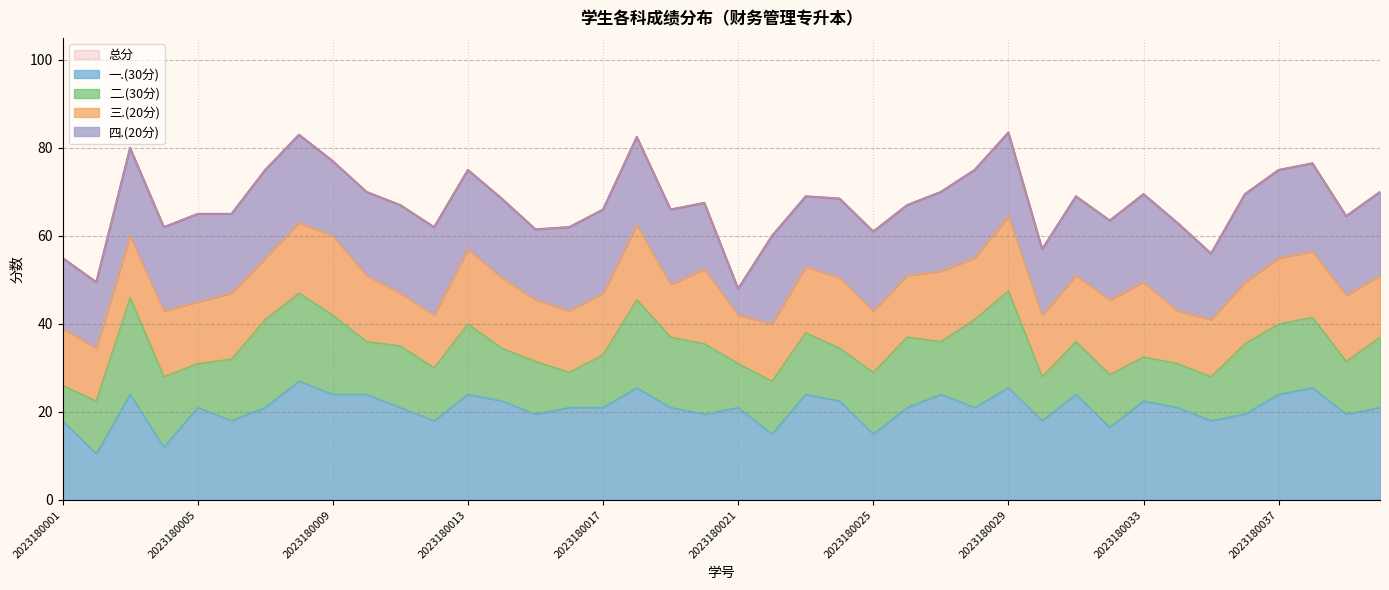

The 四.(20分) series shows 10.9 at 2023180017. True or false?

False